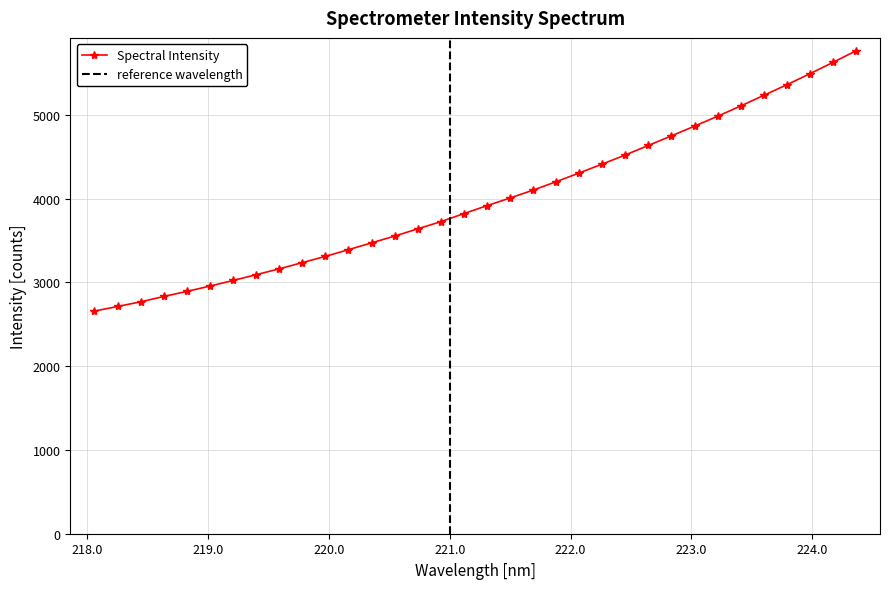

Which category has the highest value across all series?

224.3616